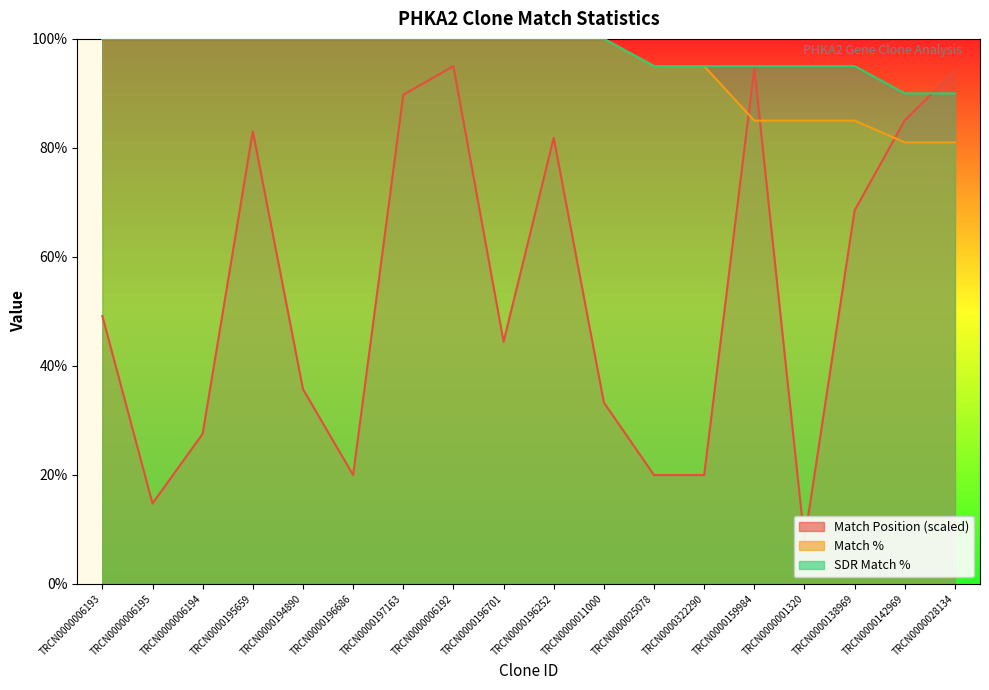

How many series are shown in this chart?

3